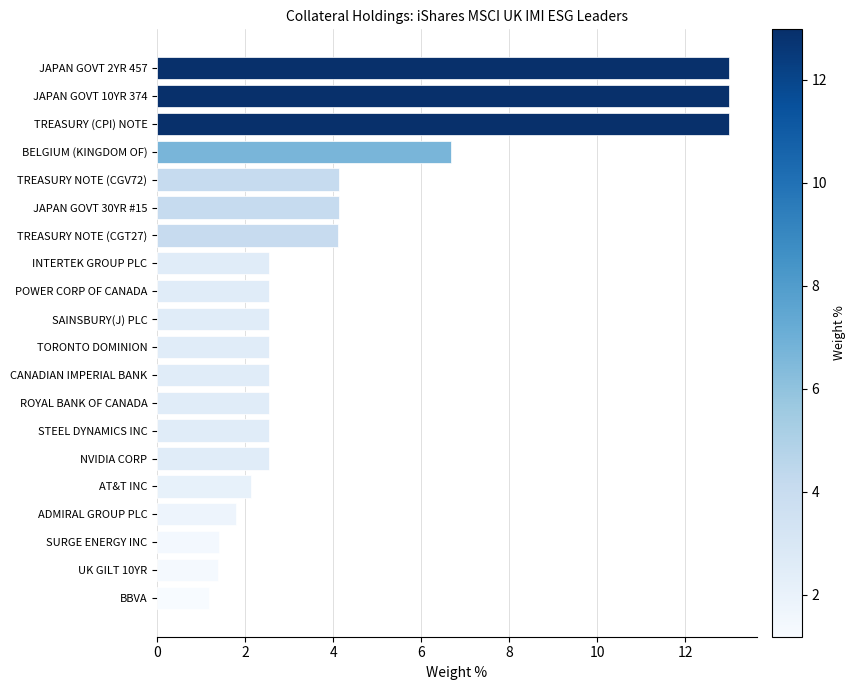

Approximately how many times larger is the value at ROYAL BANK OF CANADA compared to INTERTEK GROUP PLC?

1.0